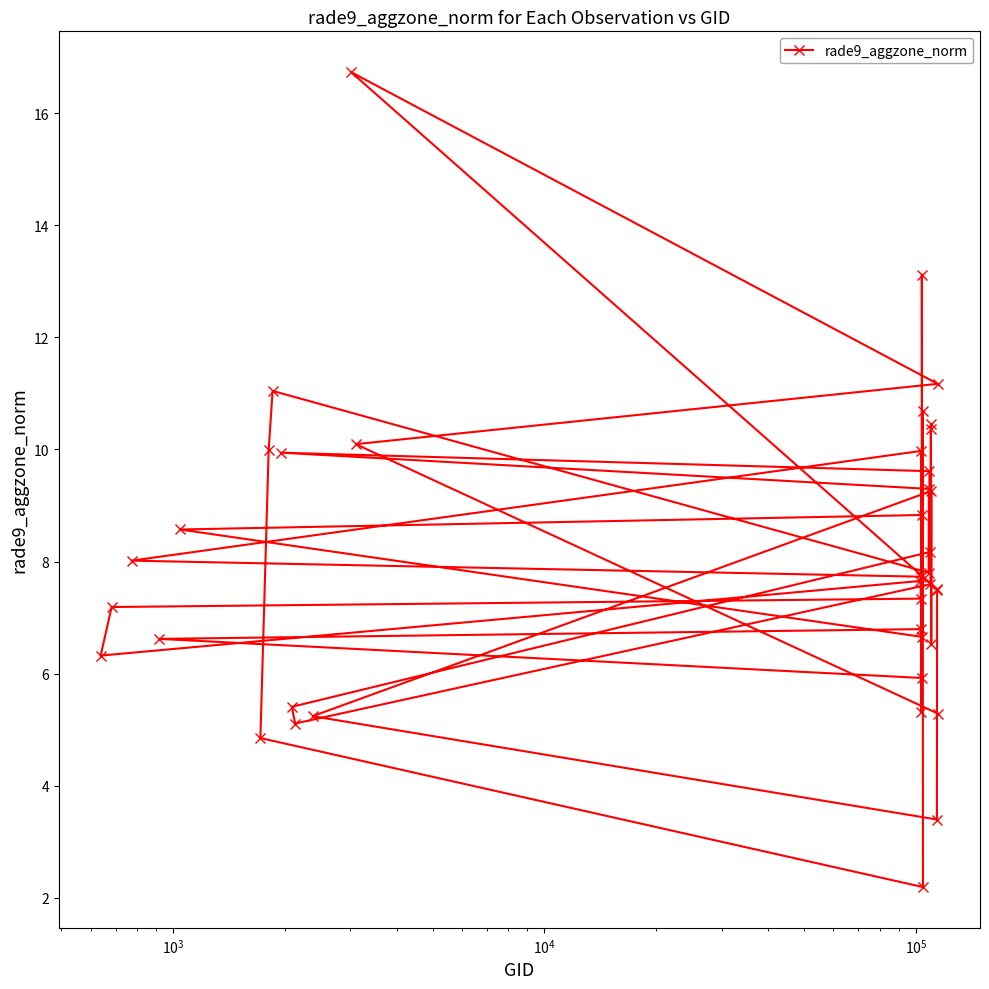

What is the smallest value displayed?

2.2